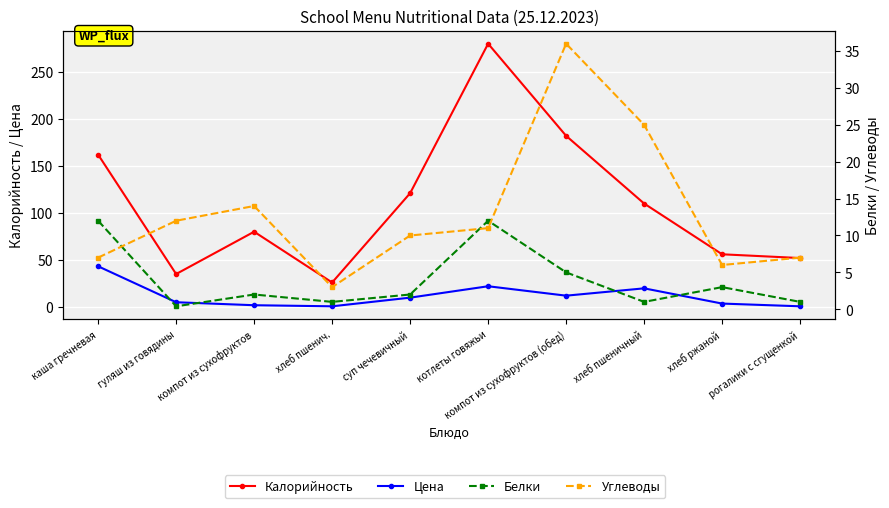

What is the approximate value of Белки at суп чечевичный?

2.0